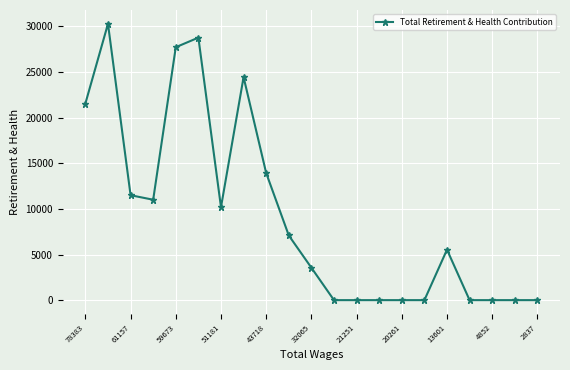

Reading right to left, what are all the values shown in this chart?

0	0	0	0	5530	0	0	0	0	0	3552	7088	13928	24443	10187	28772	27722	11005	11500	30286	21552